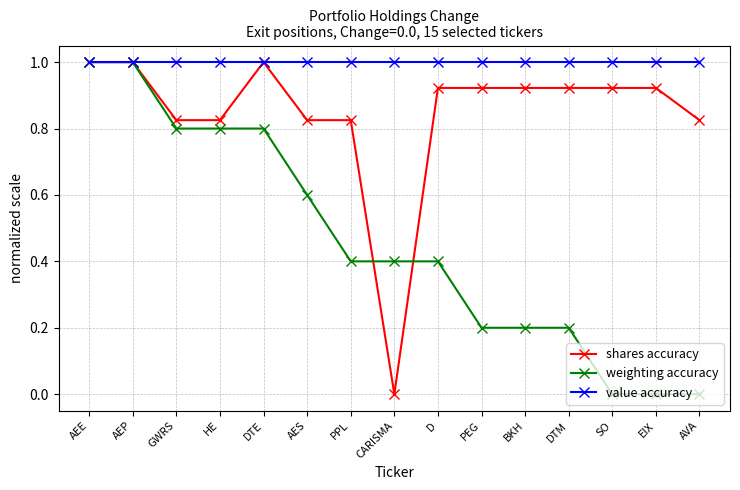

How many data points does each series have?

15